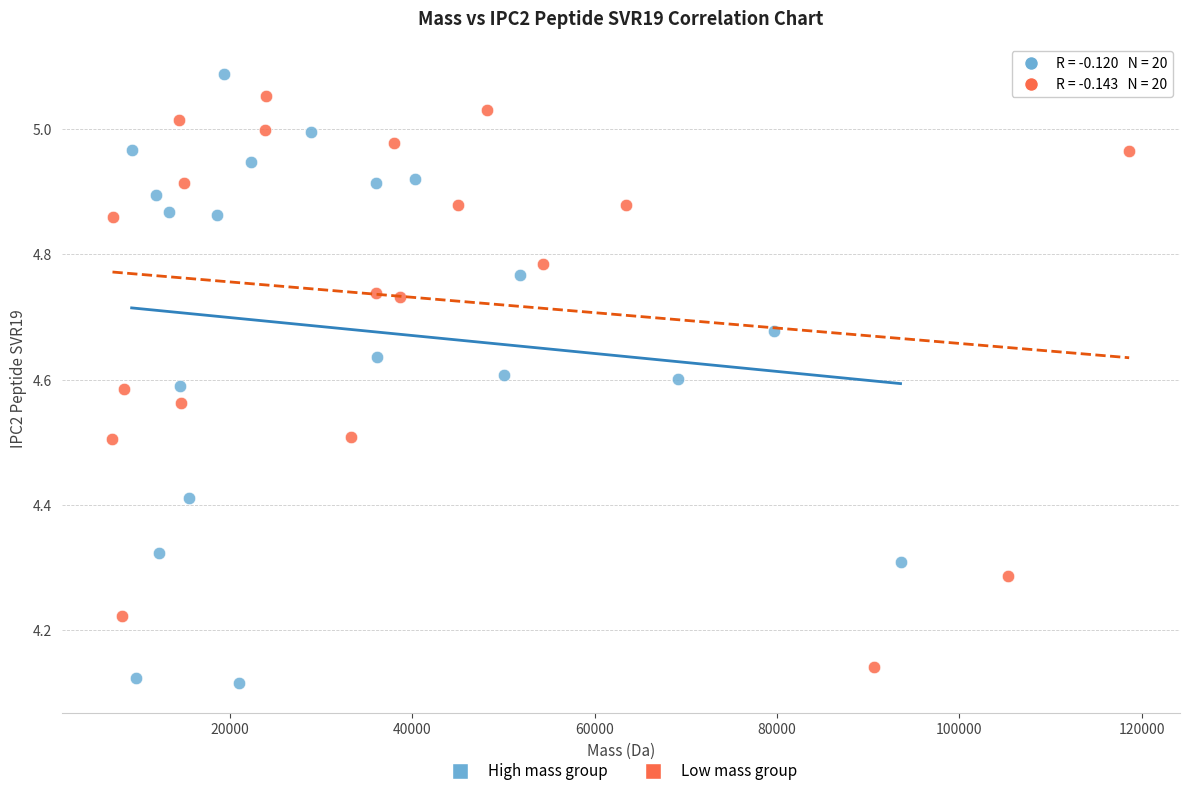

Which series reaches the minimum Y coordinate?

High mass group